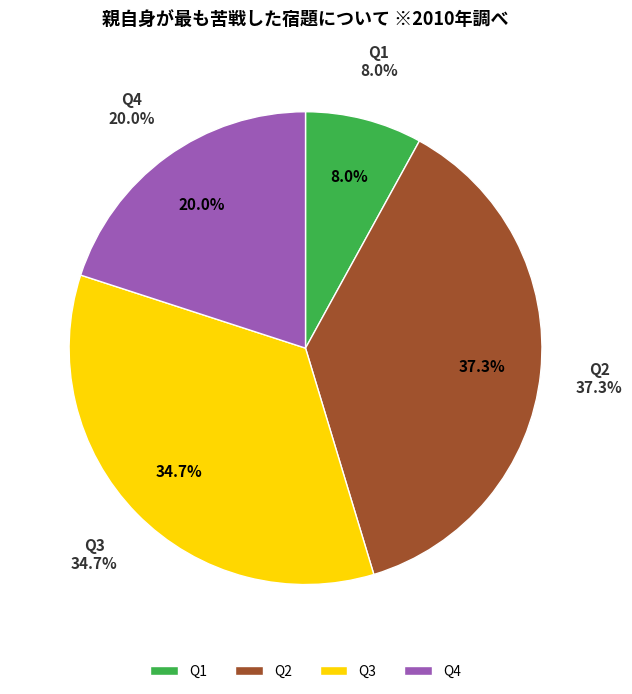

True or false: Q2 accounts for 37% of the total.

True